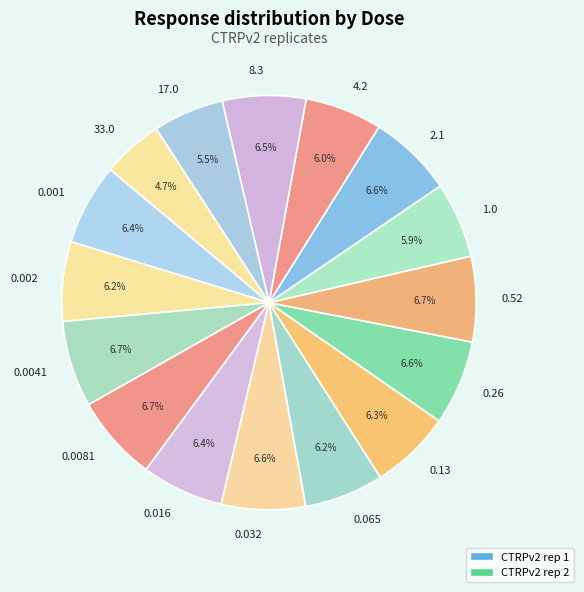

What is the total percentage of 0.13 and 0.016?

12.7%